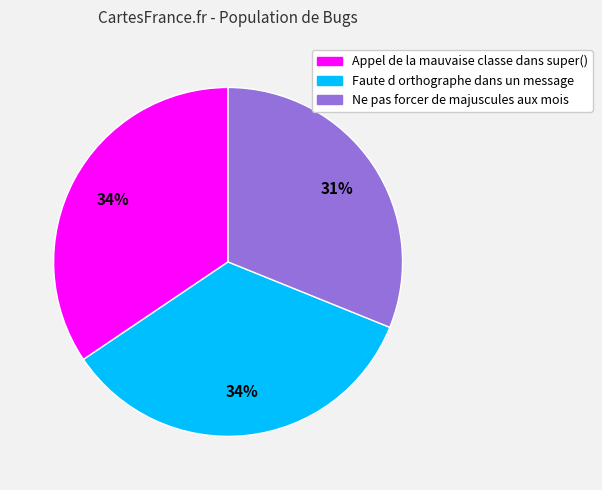

Do Ne pas forcer de majuscules aux mois and Faute d orthographe dans un message together represent more than half of the pie?

Yes